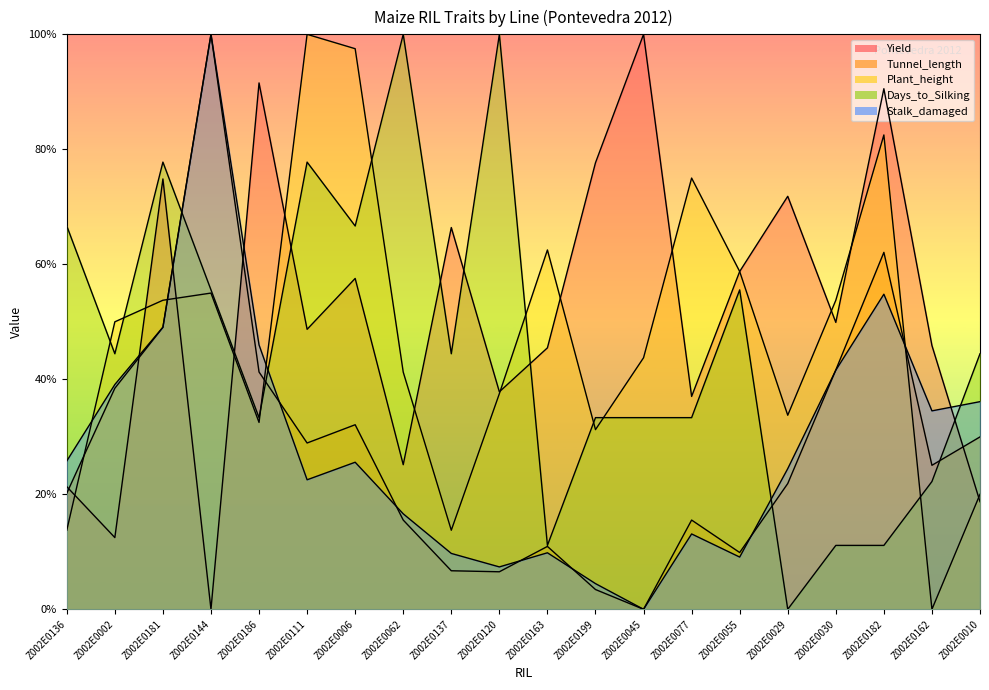

How many values in the Tunnel_length series exceed 62?

10